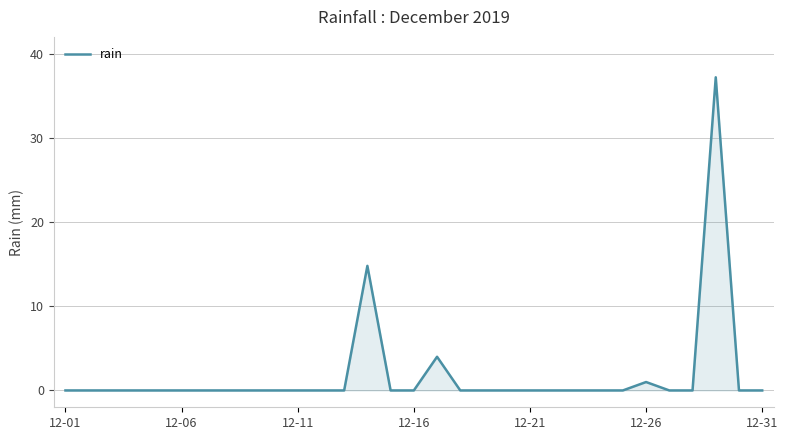

What is the maximum value shown in the chart?

37.2